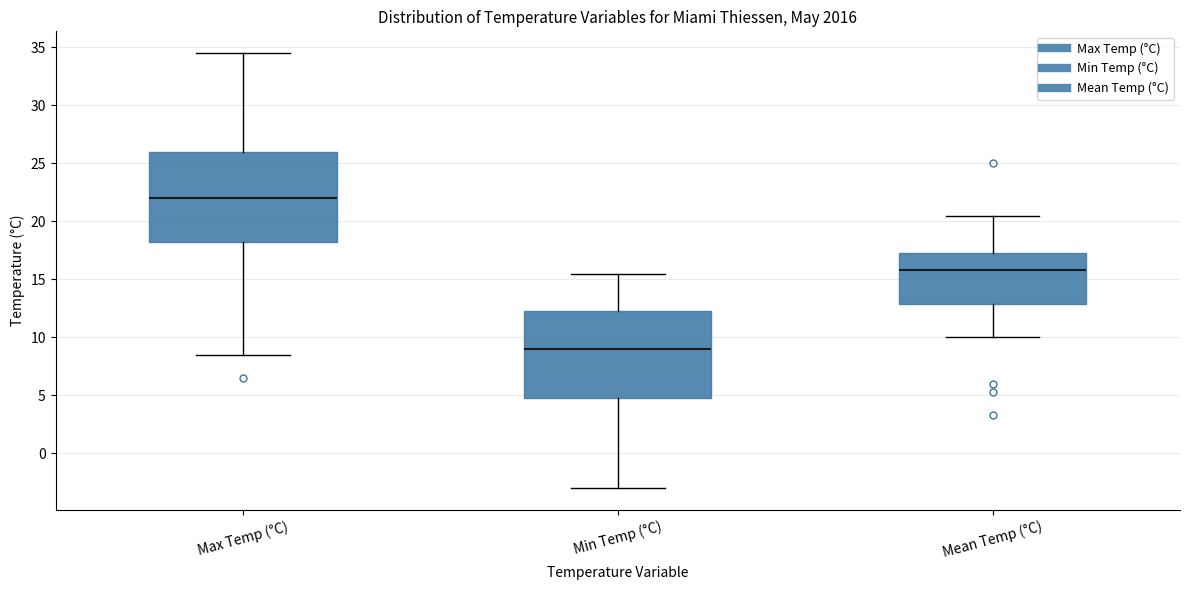

Reading left to right, transcribe this box plot: for each box, give where its median line is, the range the box spans, and where its two whiskers end, as read against the y-axis. The values are not printed on the chart, so give them approximately, as read against the axis.

Max Temp (°C): median 22.0, box 18.5 to 26.0, whiskers 8.5 to 34.5
Min Temp (°C): median 9.0, box 5.0 to 12.5, whiskers -3.0 to 15.5
Mean Temp (°C): median 16.0, box 13.0 to 17.5, whiskers 10.0 to 20.5